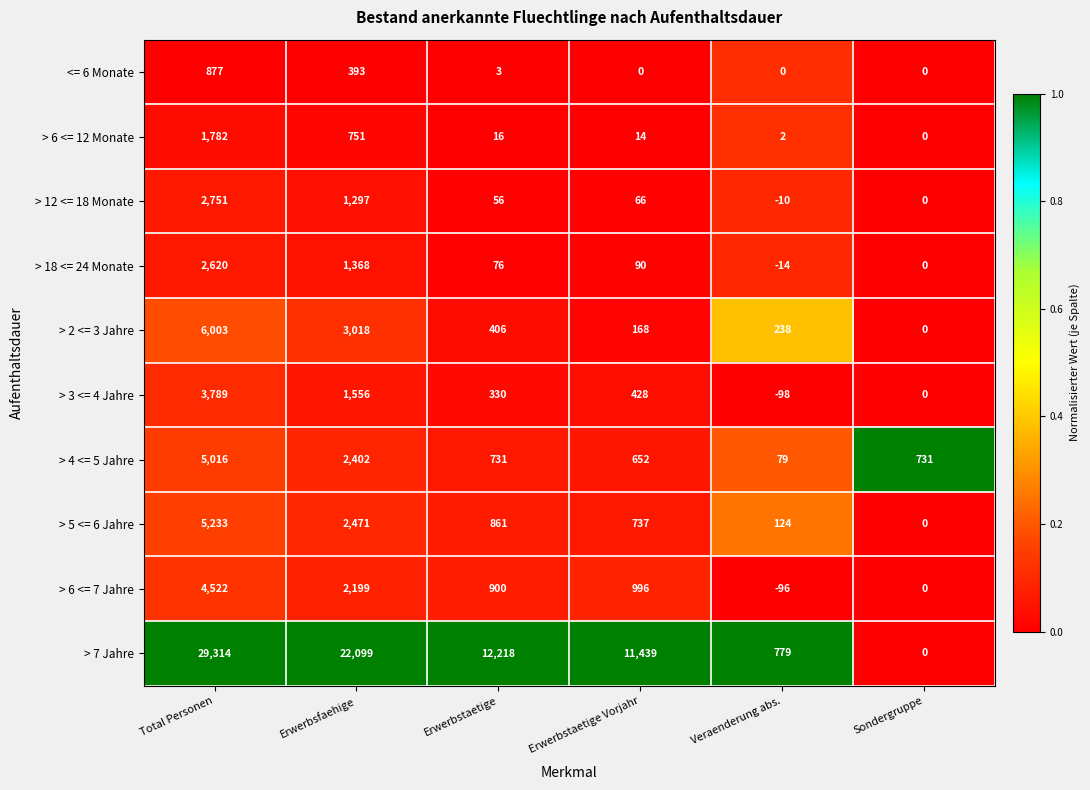

Which series has the largest range (max minus min)?

> 7 Jahre